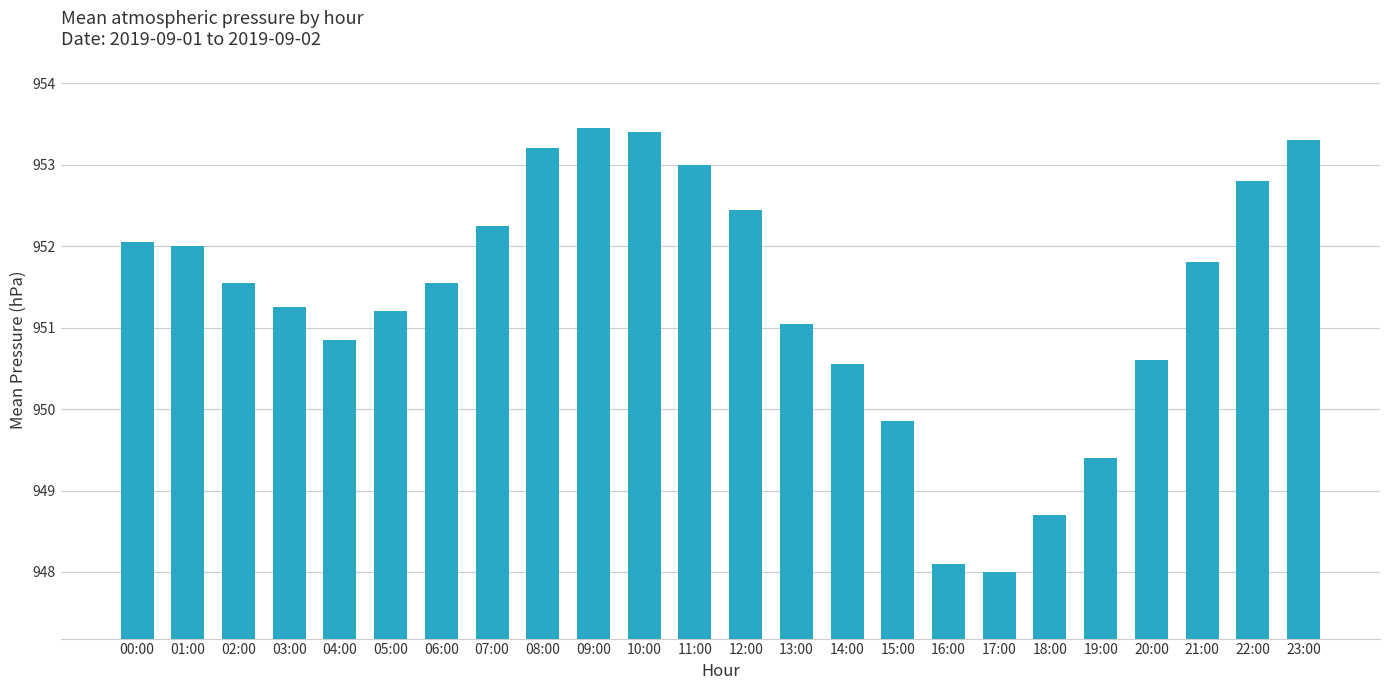

What is the change in value from 00:00 to 09:00?

+1.4